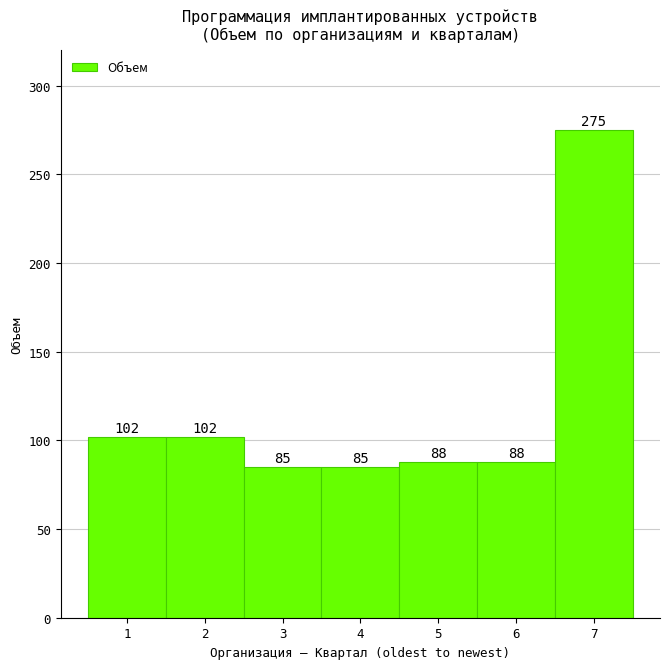

Reading left to right, list every bar in this chart as the range it spans on the x-axis followed by its height.

0.5 to 1.5: 102
1.5 to 2.5: 102
2.5 to 3.5: 85
3.5 to 4.5: 85
4.5 to 5.5: 88
5.5 to 6.5: 88
6.5 to 7.5: 275